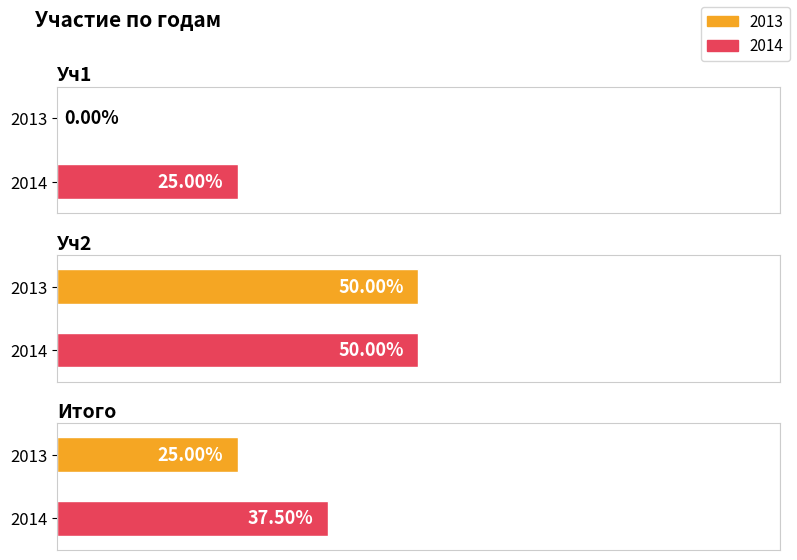

The 2014 series shows 0.2 at Уч1. True or false?

True